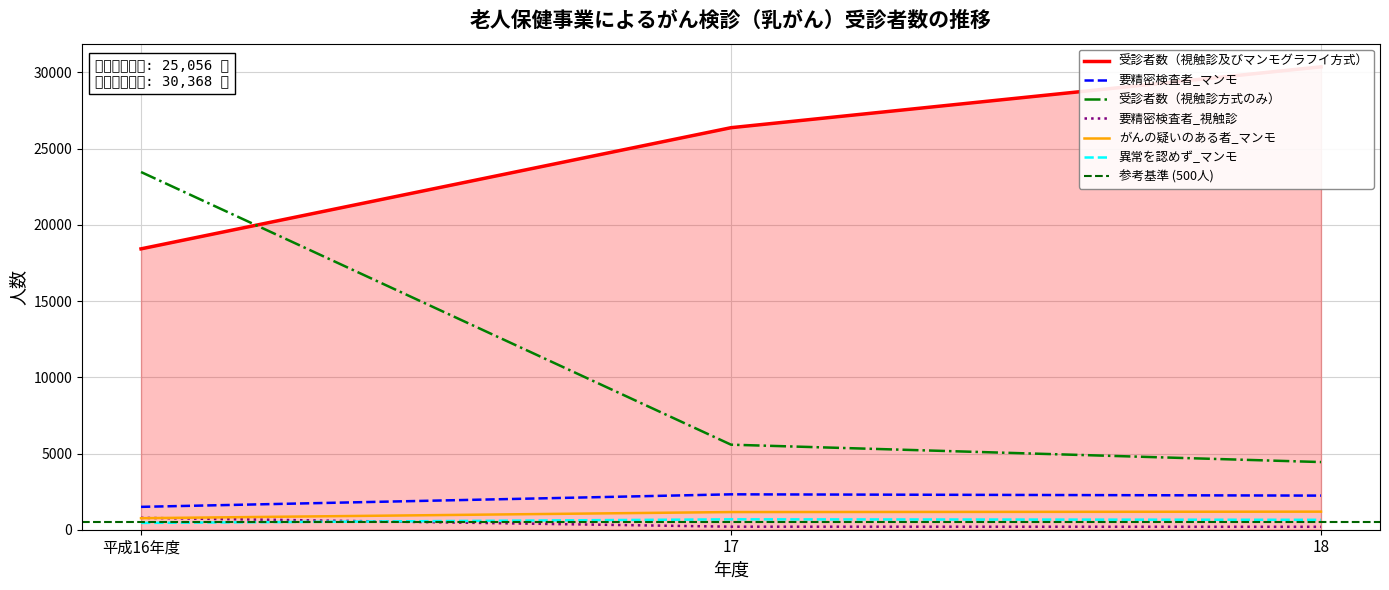

Which category has the highest value in the 要精密検査者_視触診 series?

平成16年度